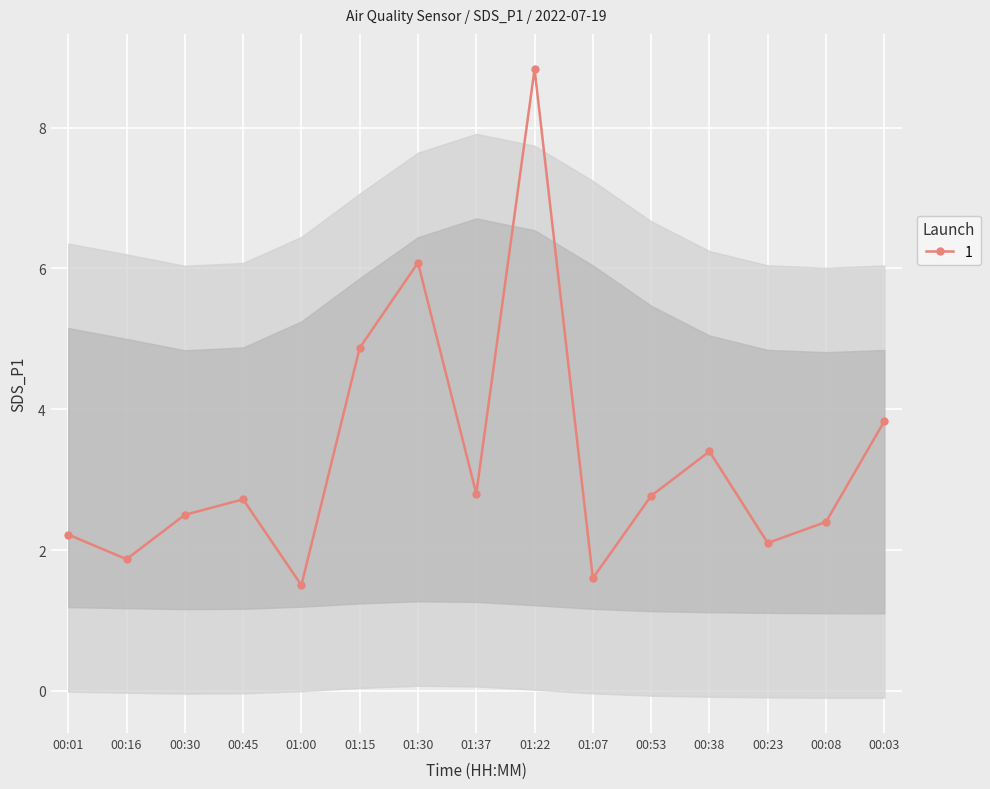

What is the sum of the values at 01:37 and 00:38?

6.2